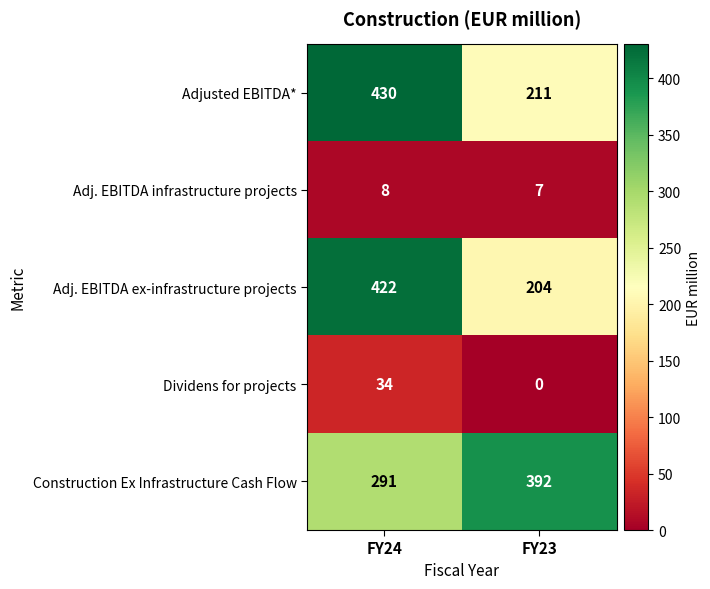

What is the average value of the Construction Ex Infrastructure Cash Flow series?

342